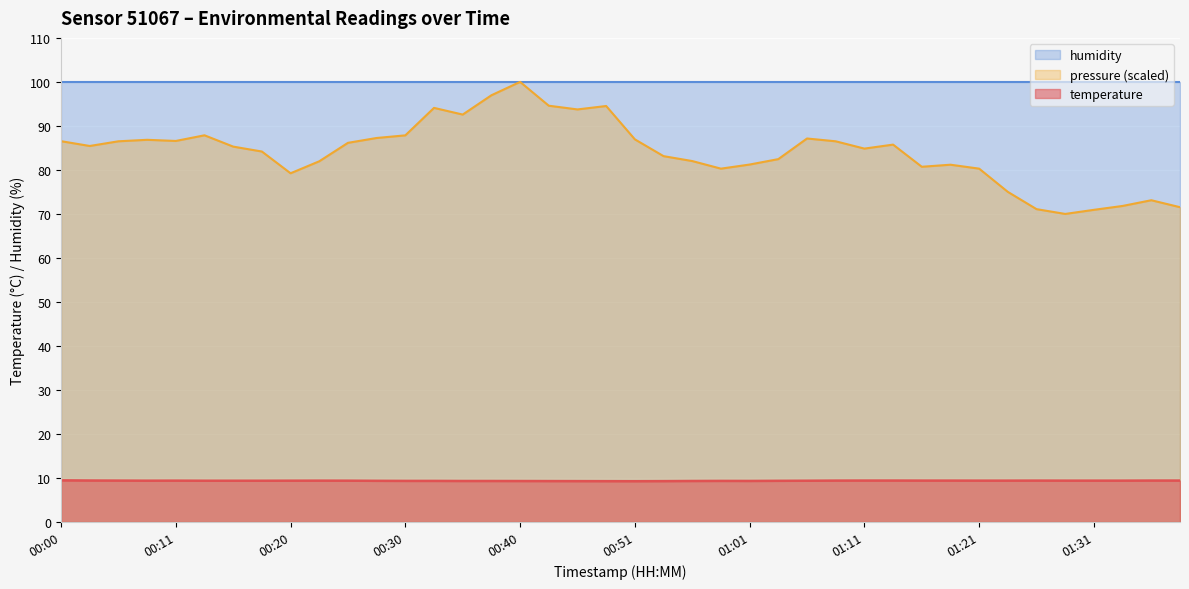

How many points are higher than both their immediate neighbors (excluding endpoints)?

4